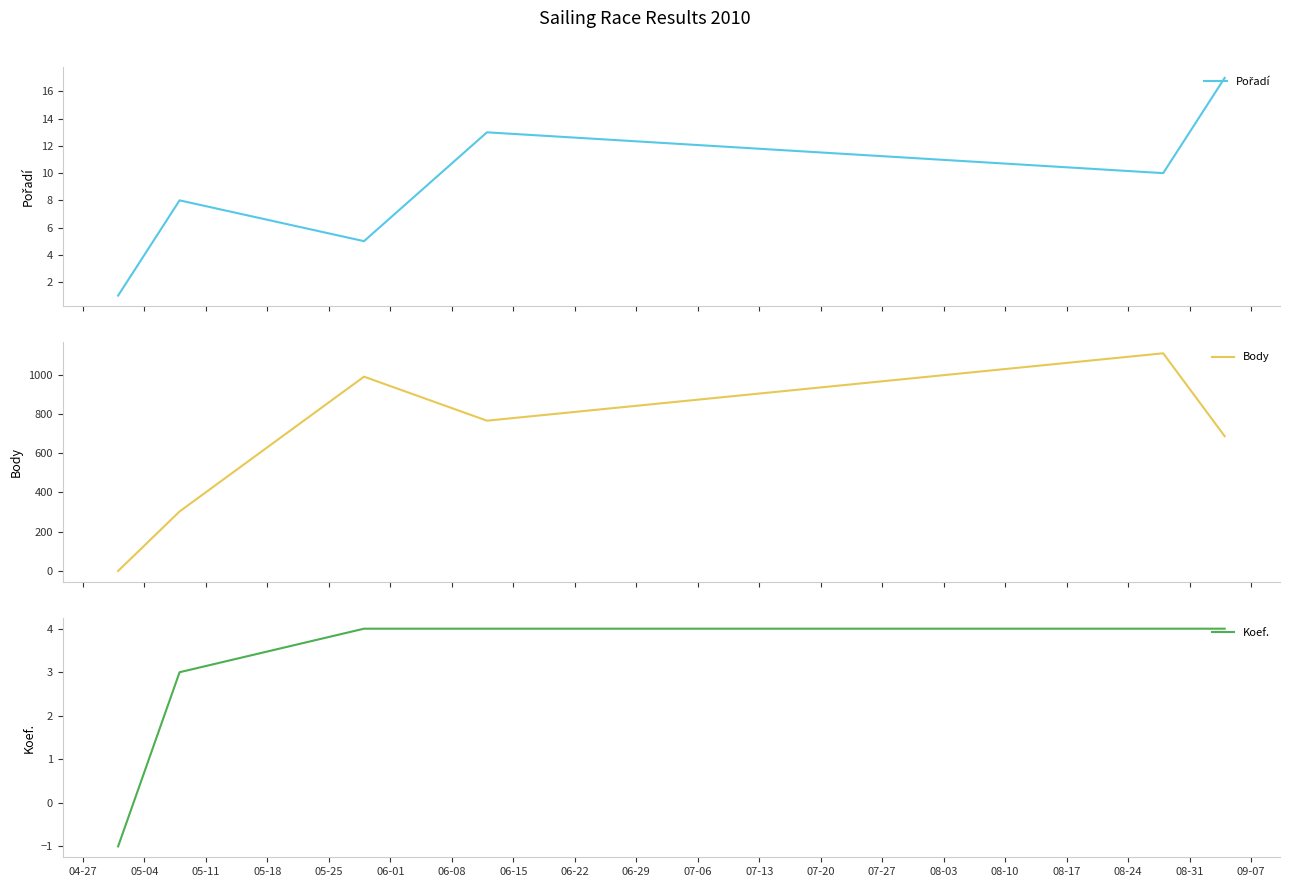

Which series has the largest range (max minus min)?

Body